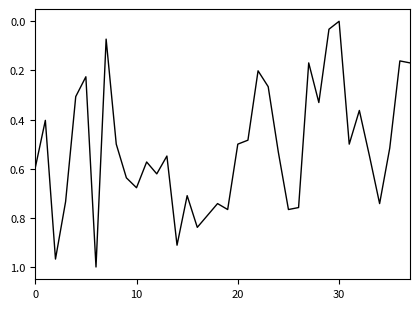

How many lines are shown in the chart?

1